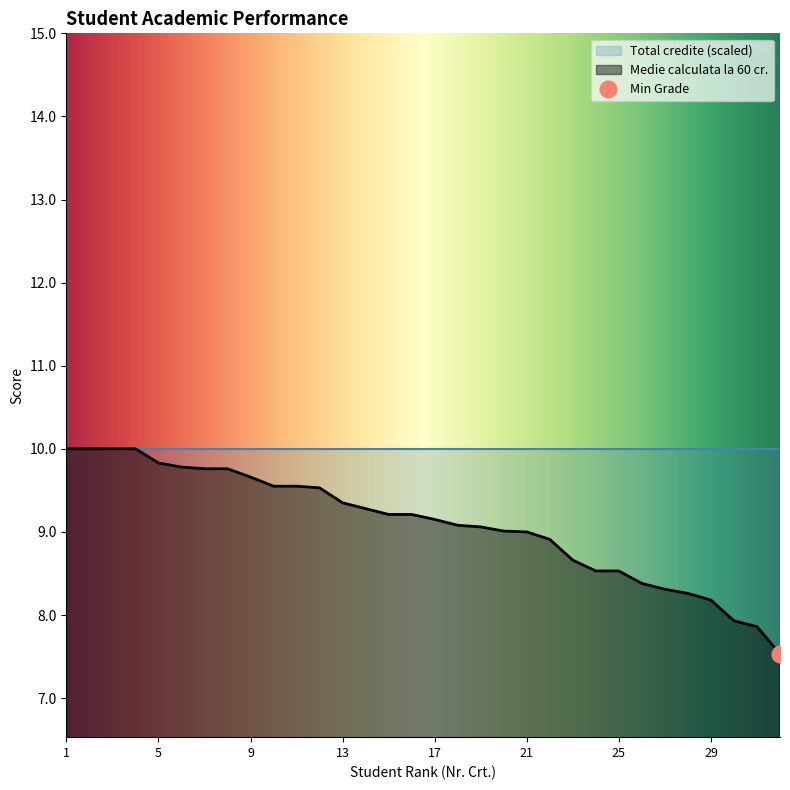

What is the minimum value shown in the chart?

7.5